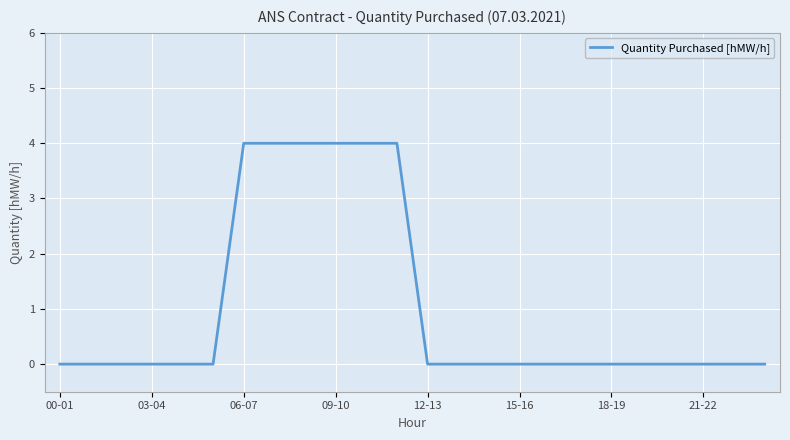

How many lines are shown in the chart?

1